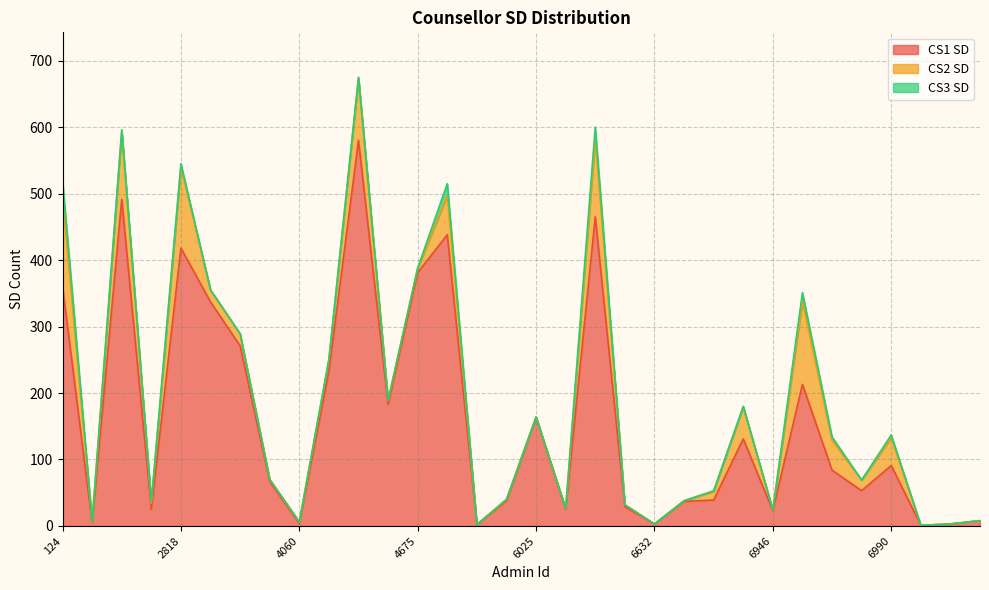

Which series has the largest total across all categories?

CS1 SD